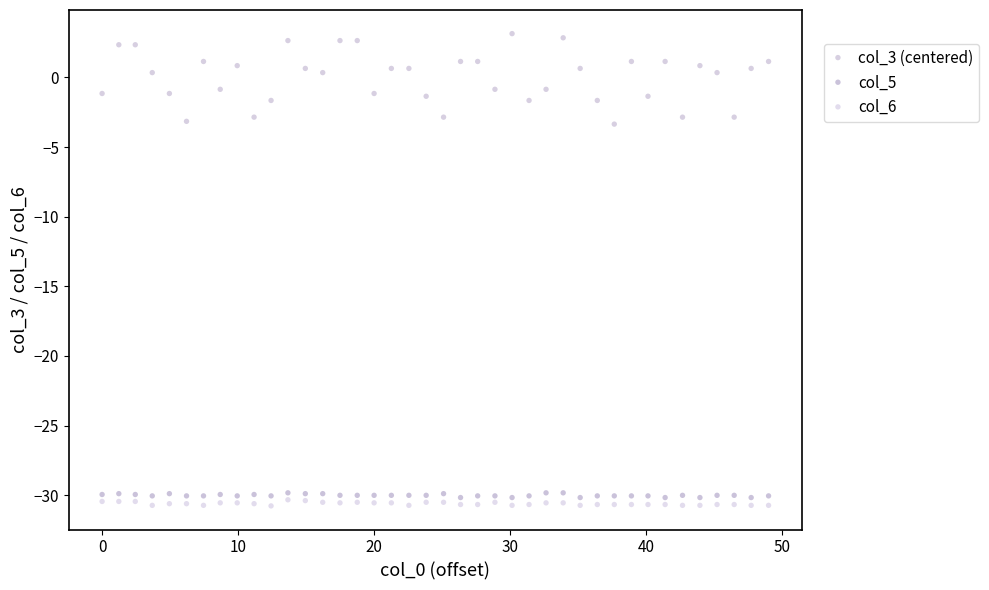

Which series has the largest Y range (max minus min)?

col_3 (centered)